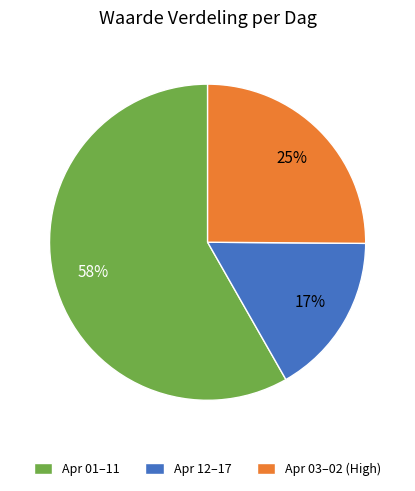

Which category has the smallest portion of the pie?

Apr 12–17